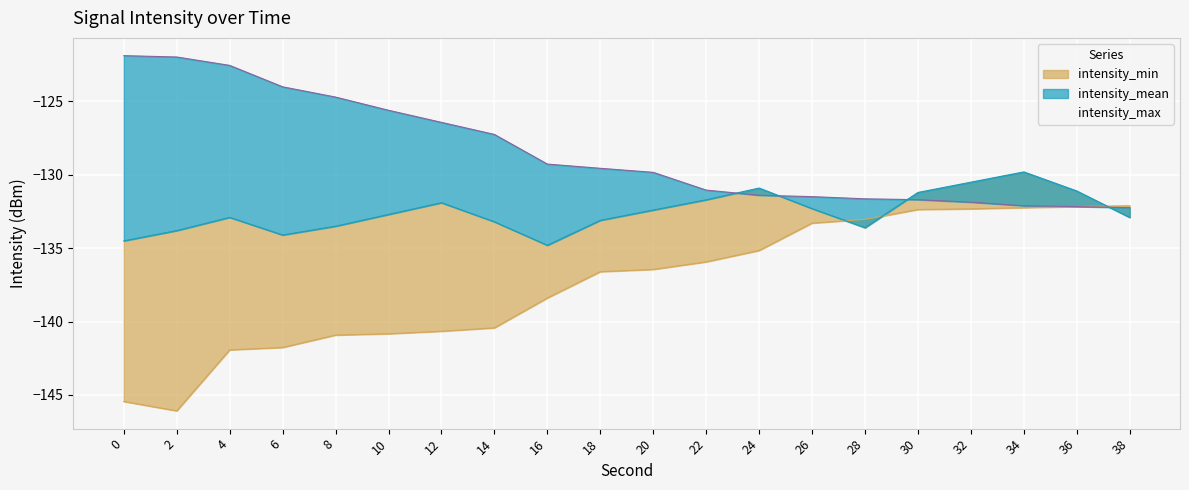

True or false: intensity_min and intensity_max intersect in this chart.

False